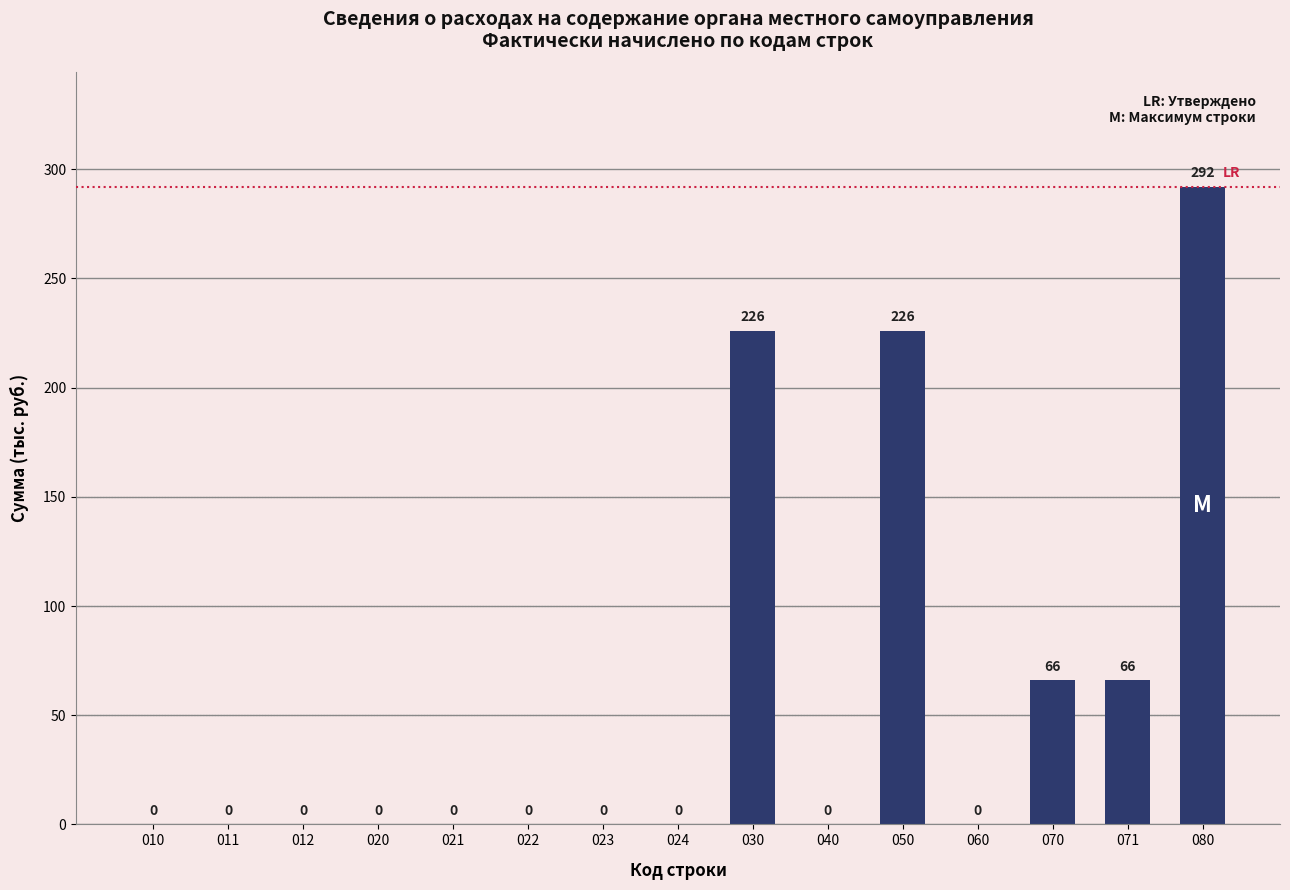

Reading left to right, list all the values displayed in this chart.

010=0	011=0	012=0	020=0	021=0	022=0	023=0	024=0	030=226	040=0	050=226	060=0	070=66	071=66	080=292